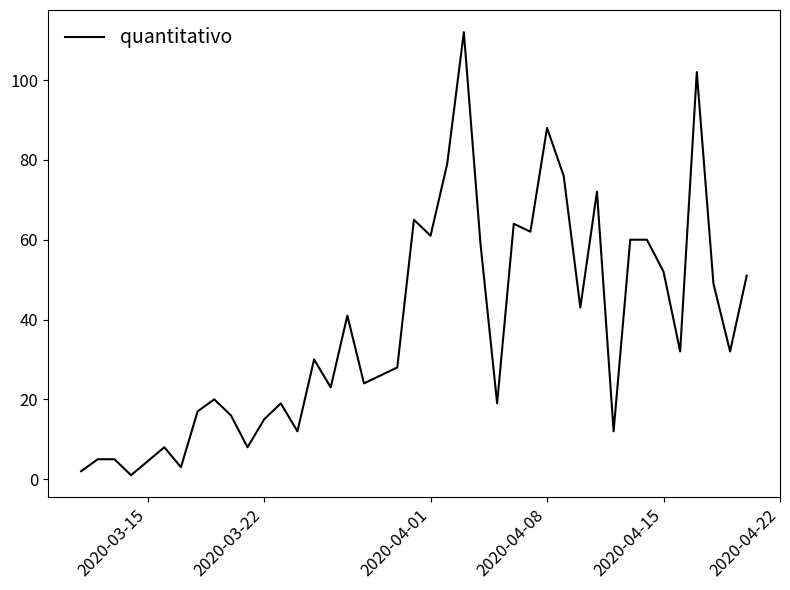

What is the maximum value shown in the chart?

112